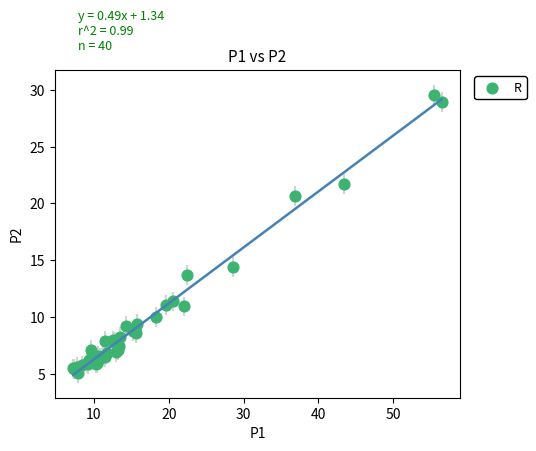

What Y value in the scatter plot is closest to 17?

14.4